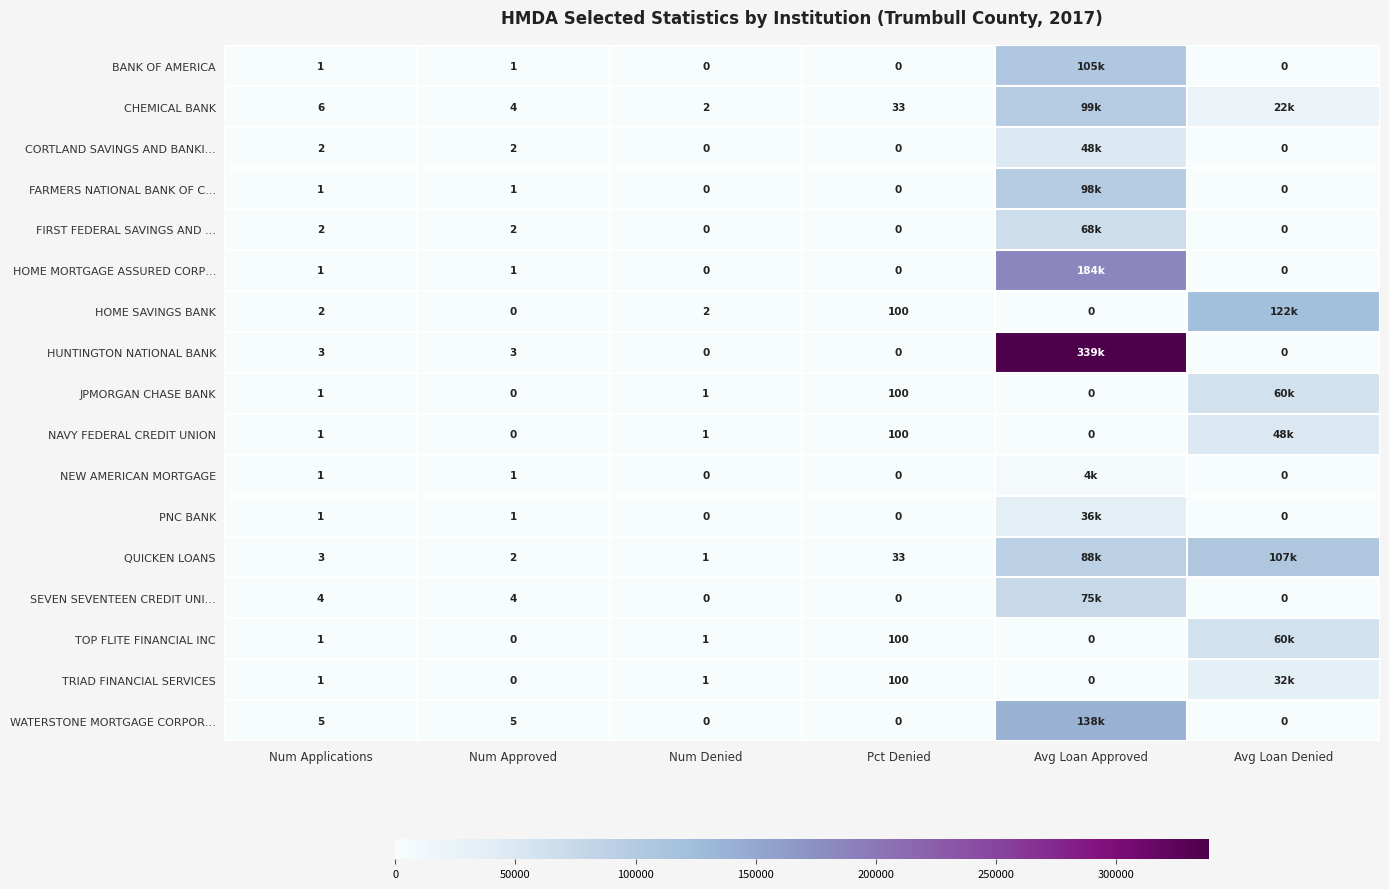

The JPMORGAN CHASE BANK series shows 2 at Num Denied. True or false?

False